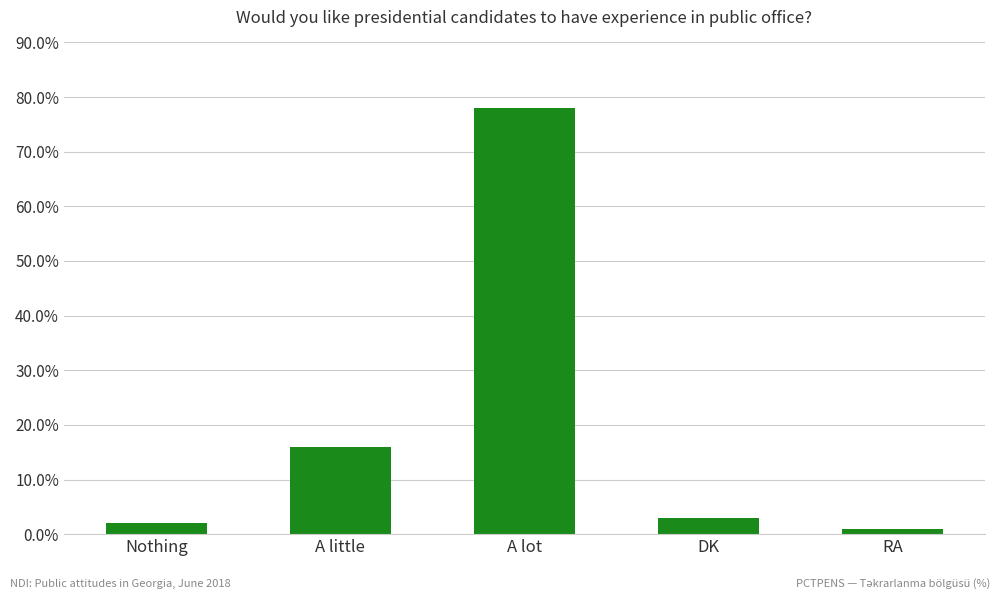

What is the minimum value shown in the chart?

1